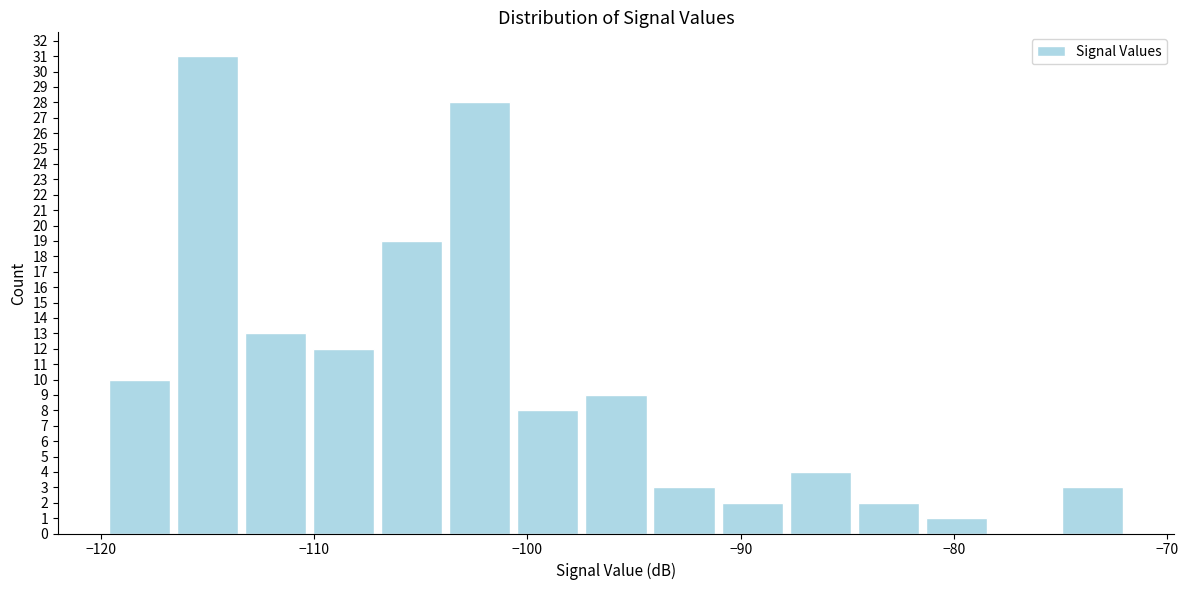

Around what value on the x-axis is the tallest bar? Give the approximate position of its centre, as read against the axis.

-115